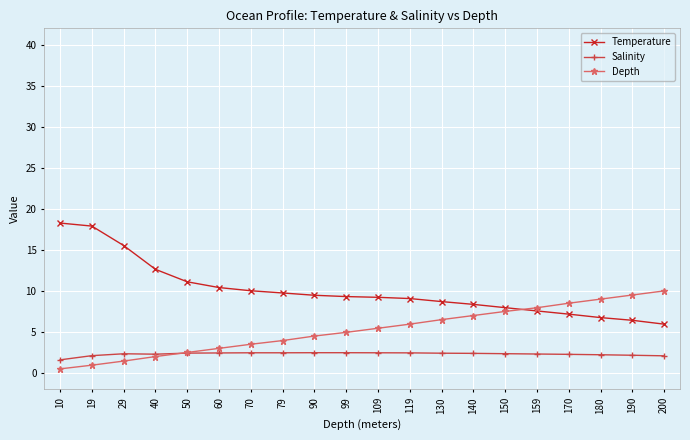

True or false: Temperature and Salinity cross at least once.

False